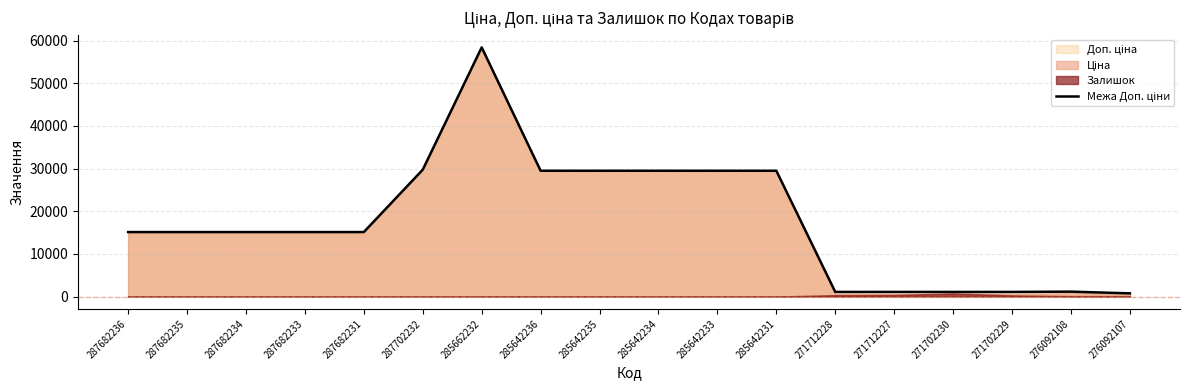

Is it true that the value at 287682235 is 22988.7?

False